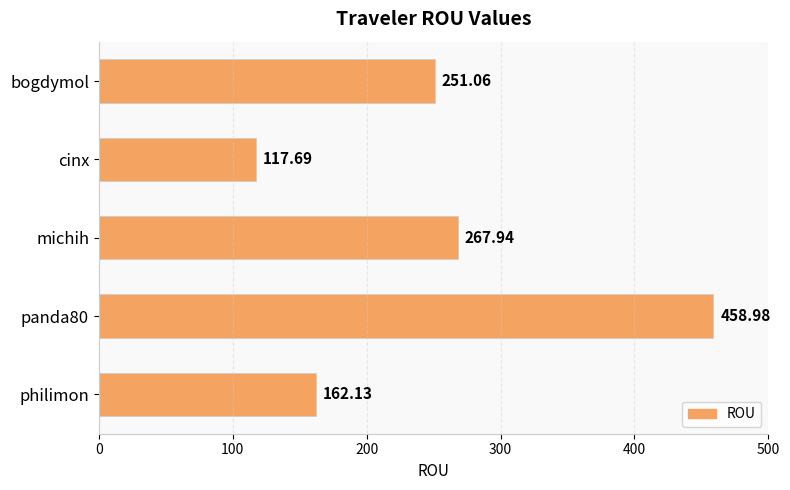

How many bars are there in total?

5